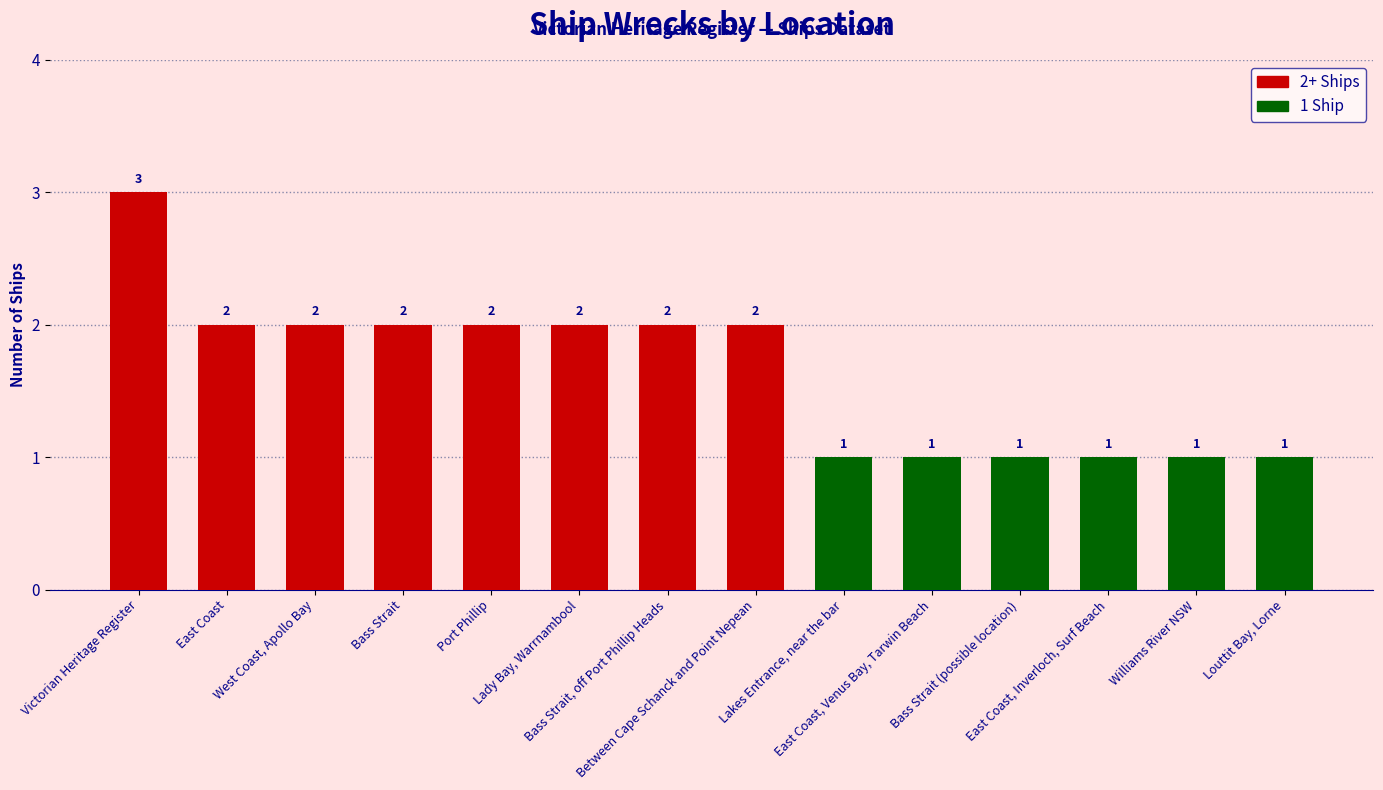

What is the value of the 5th bar from the left?

2